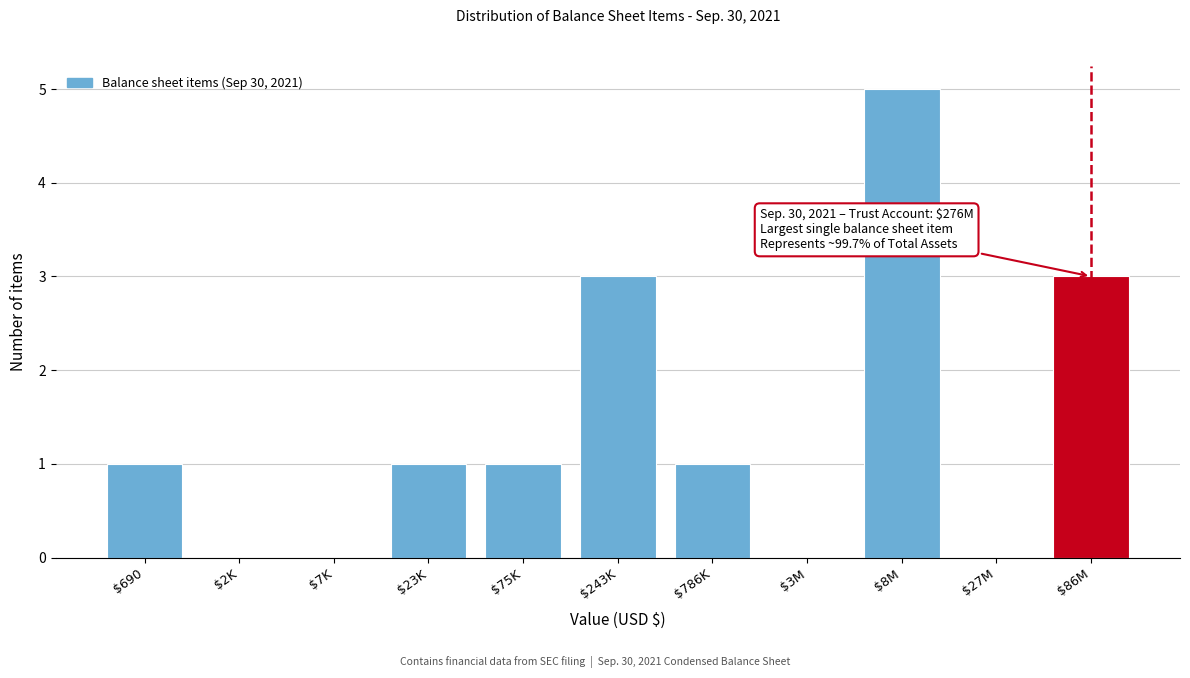

What is the greatest value displayed?

5